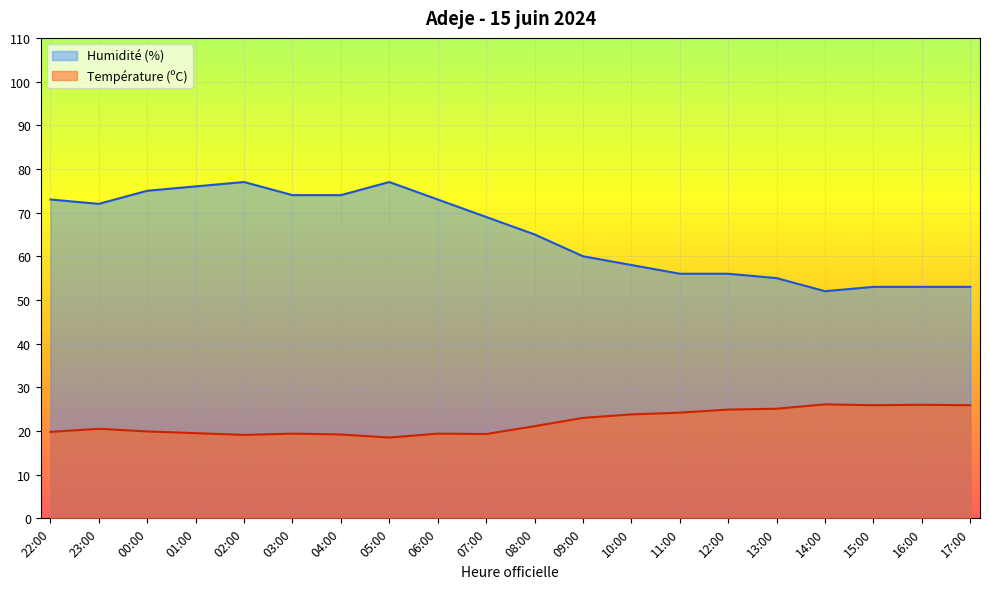

True or false: Humidité (%) and Température (ºC) cross at least once.

False